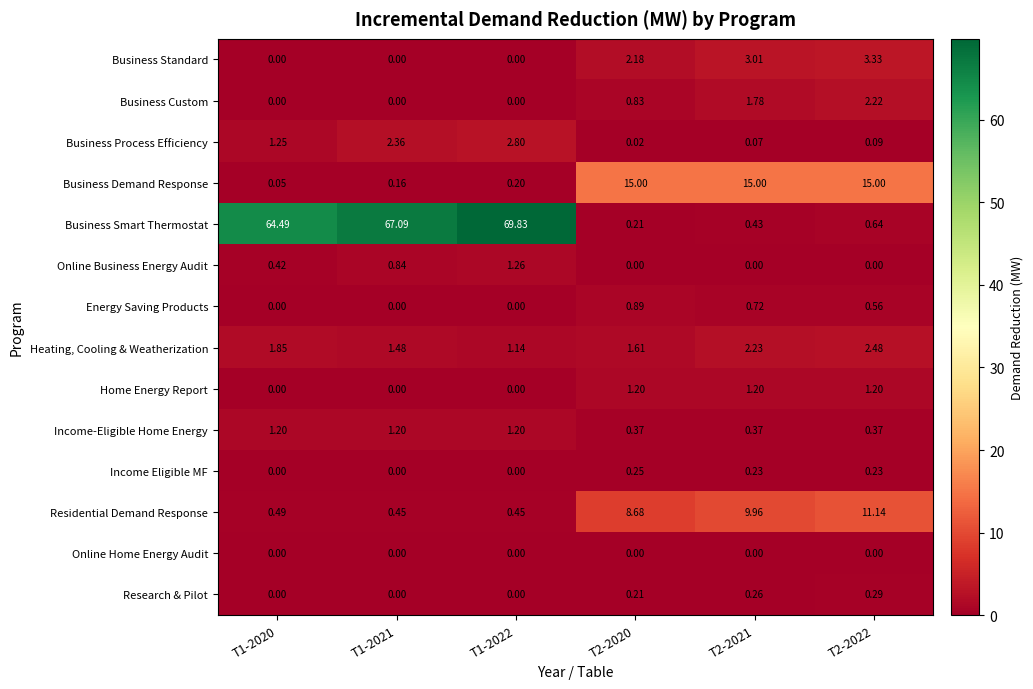

Which series changed the most between T1-2020 and T2-2021?

Business Smart Thermostat